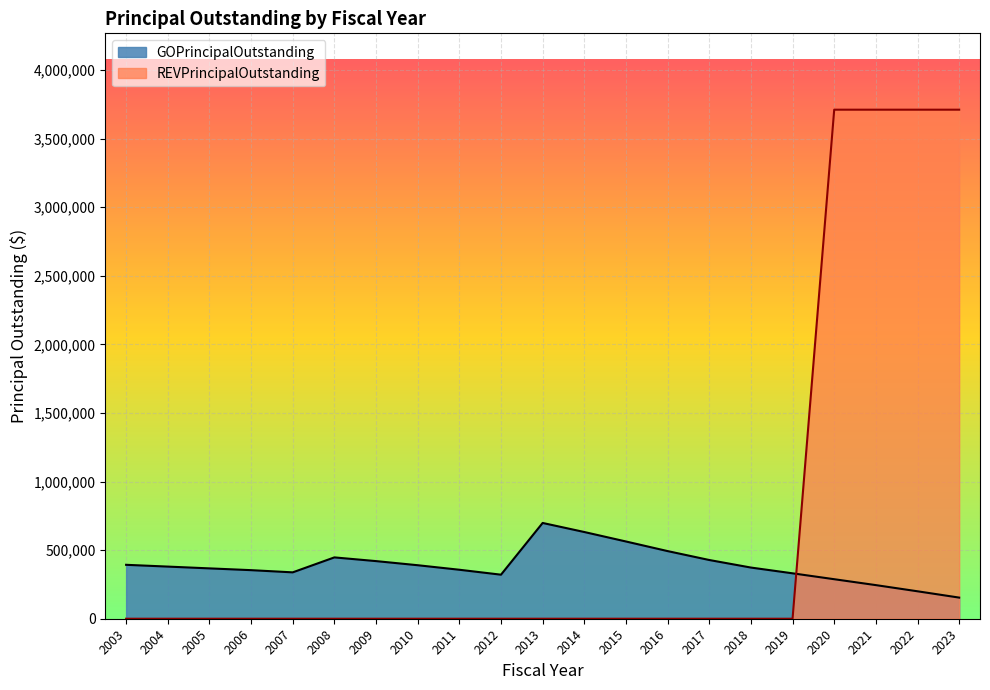

How many data points in GOPrincipalOutstanding are less than 373000?

10